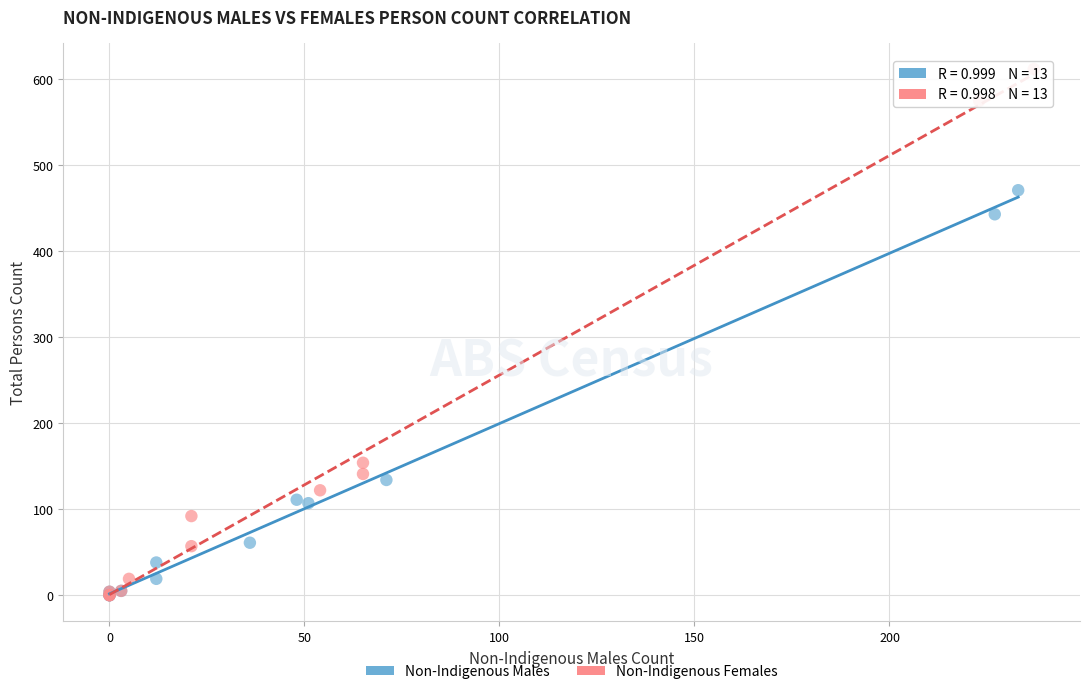

Which series reaches the maximum Y coordinate?

Non-Indigenous Females